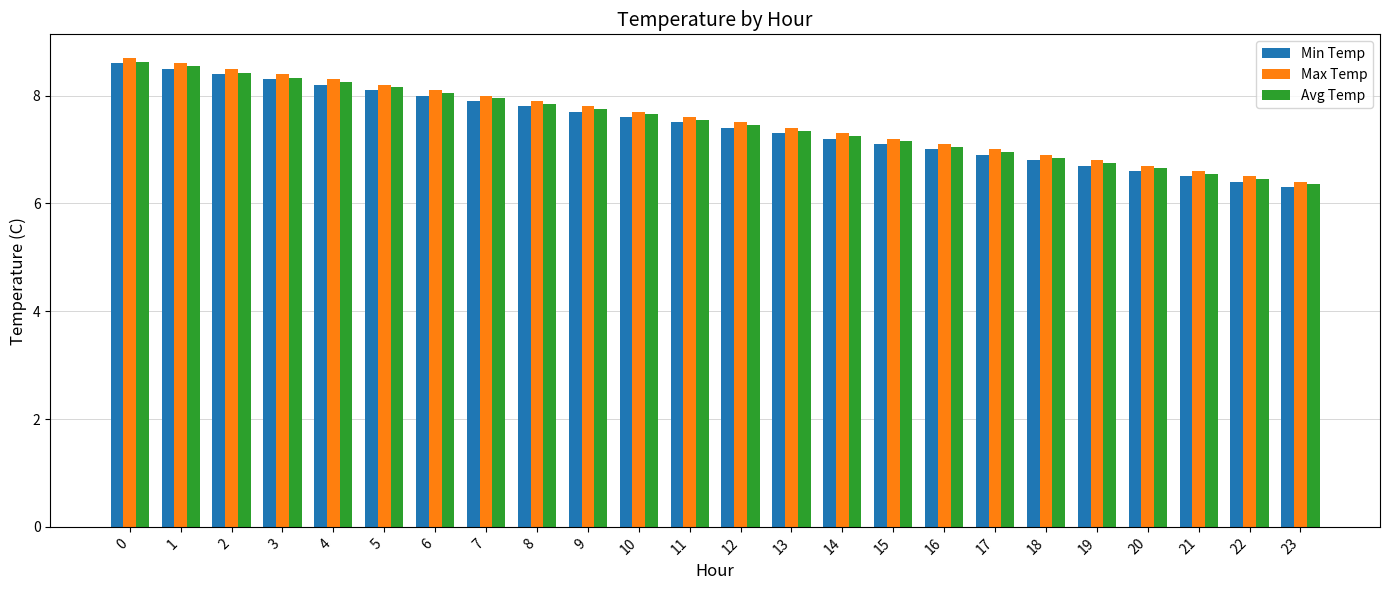

What is the spread (max minus min) of values at 16?

0.1